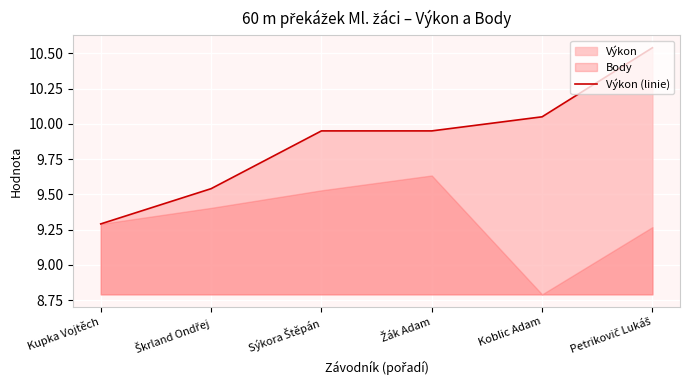

What is the change in value from Škrland Ondřej to Sýkora Štěpán?

+0.4